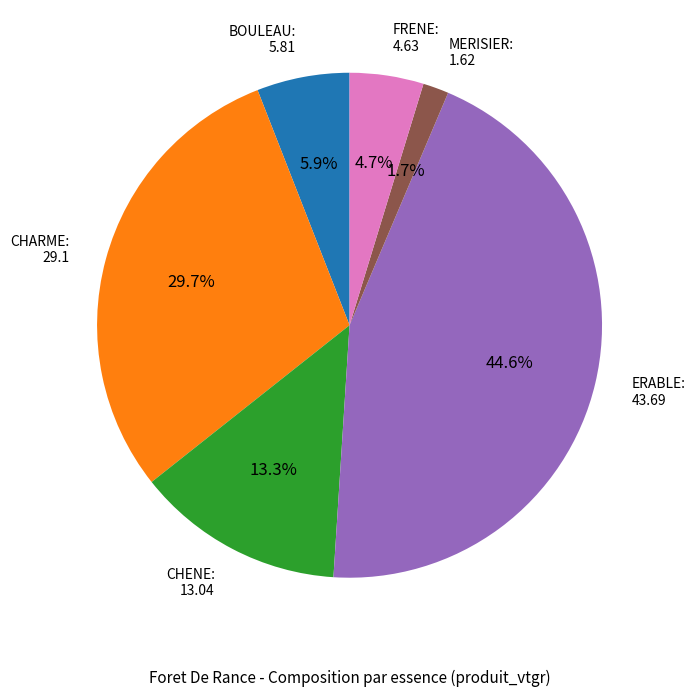

Count the number of slices in the pie.

6